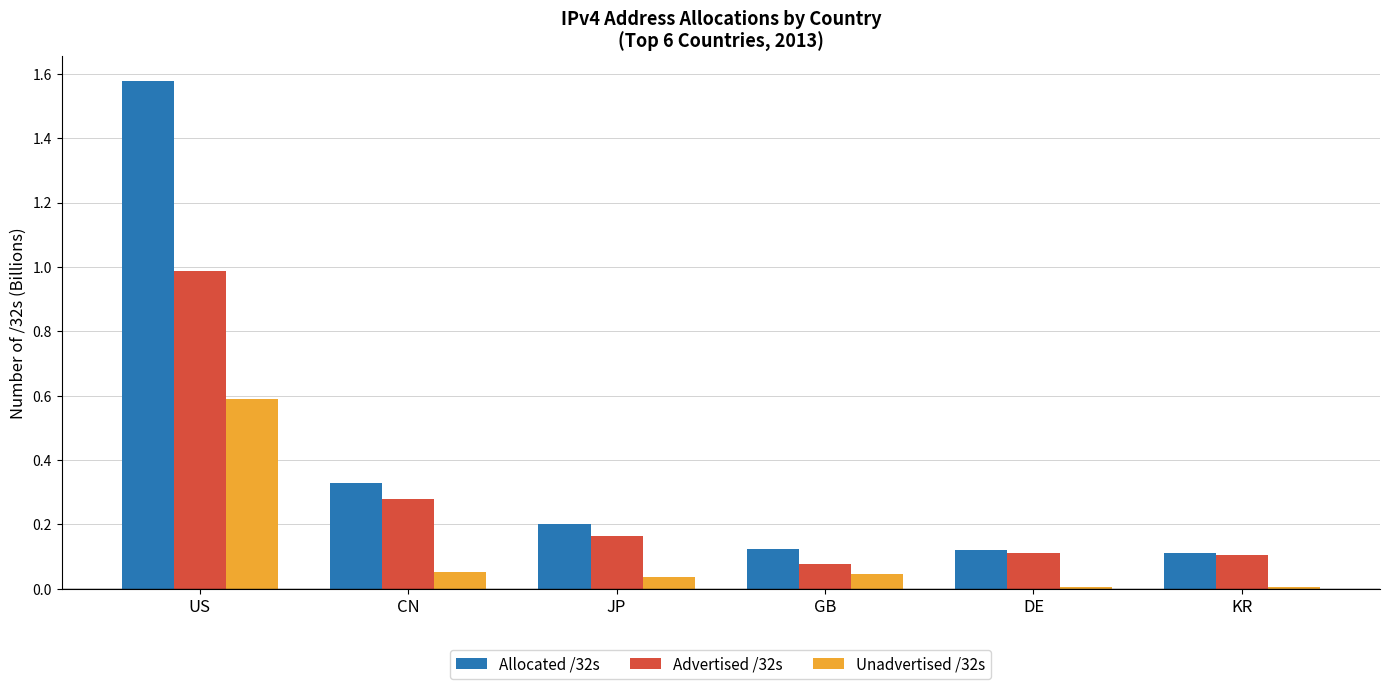

List the series in order of their overall mean, highest first.

Allocated /32s, Advertised /32s, Unadvertised /32s